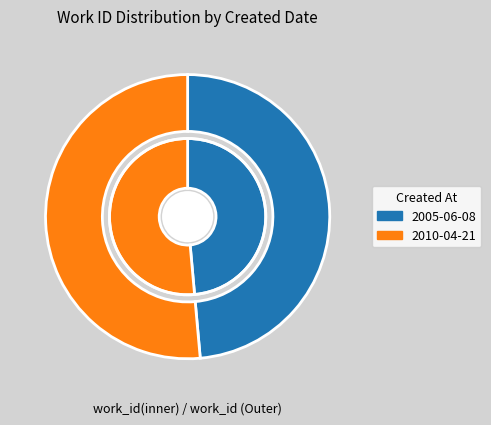

How many slices are in this pie chart?

2